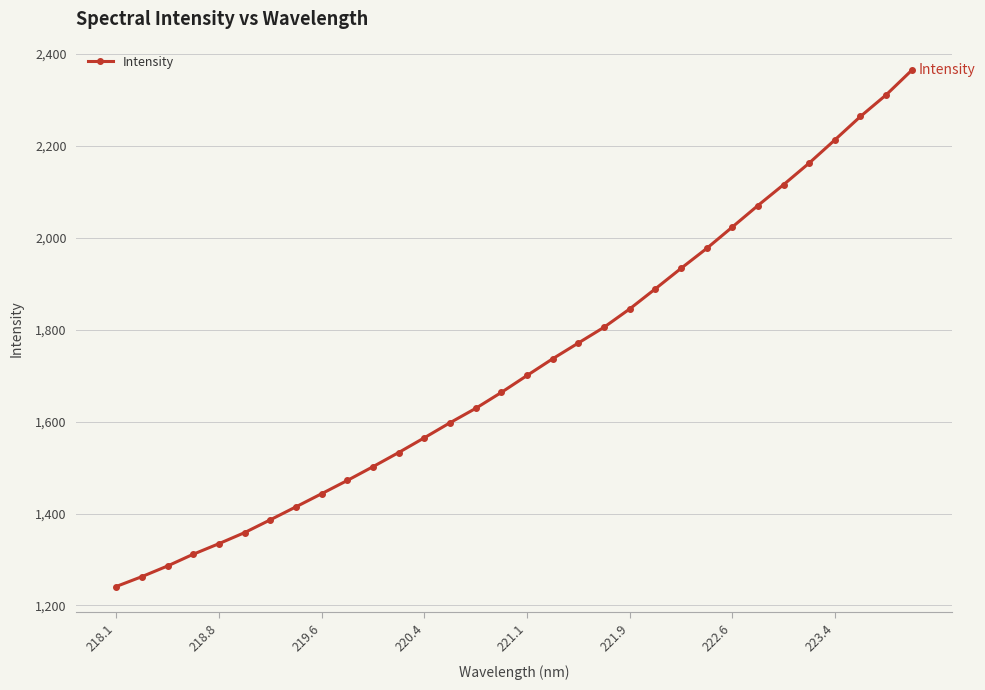

What is the difference between the maximum and second lowest values?

1102.2